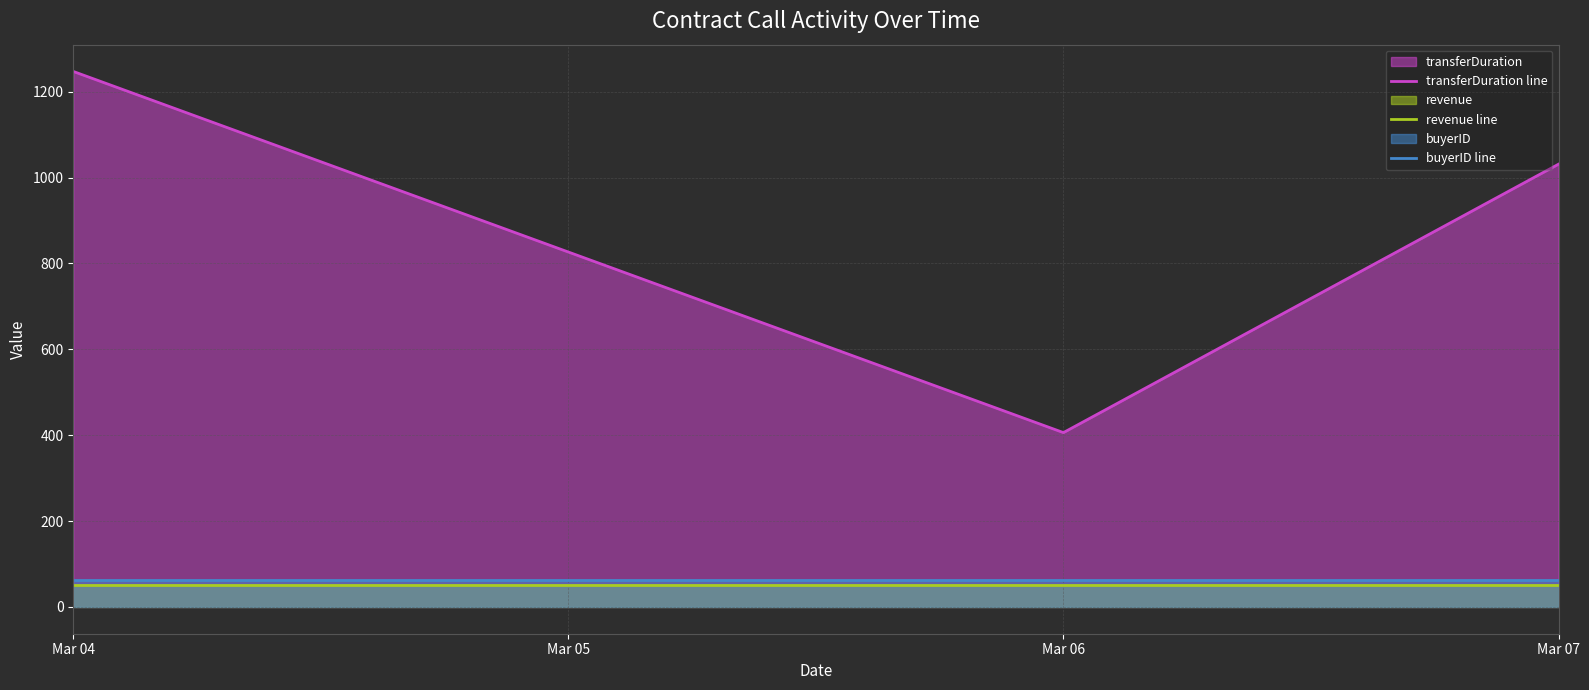

How many categories are shown in the chart?

3